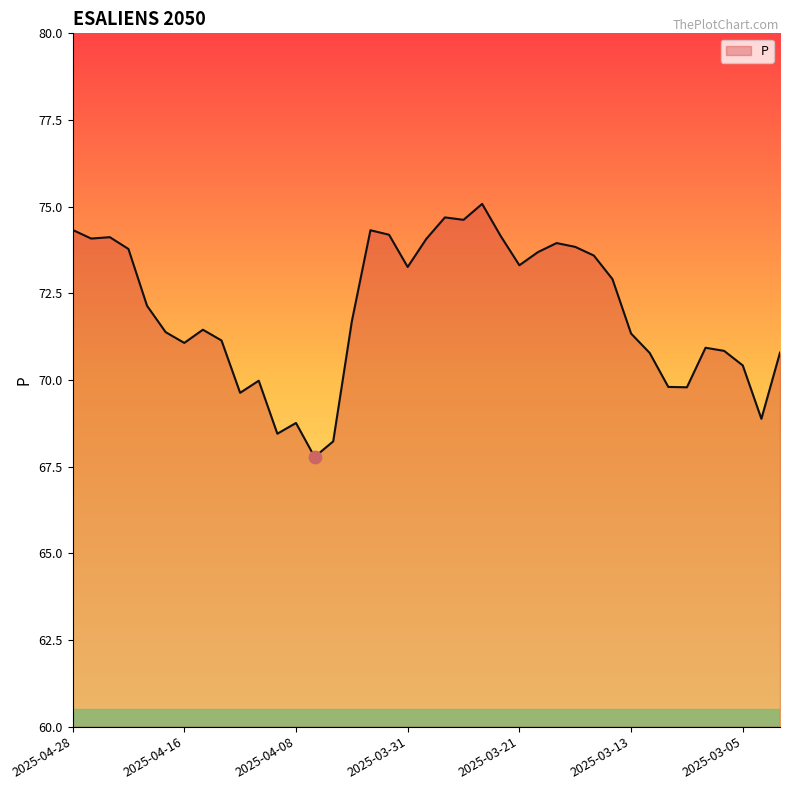

What is the smallest value displayed?

67.8